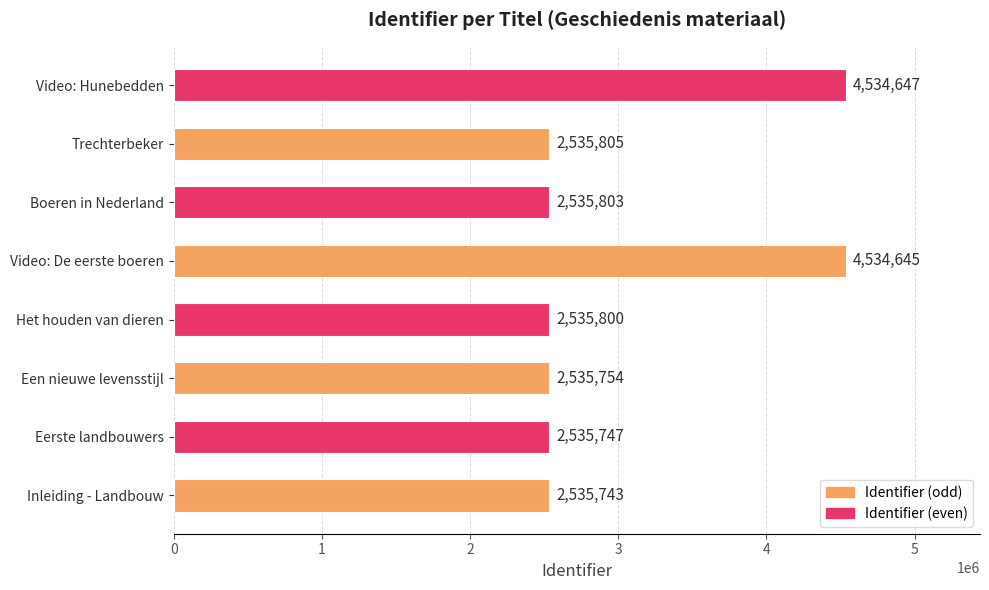

Does the chart contain any negative values?

No